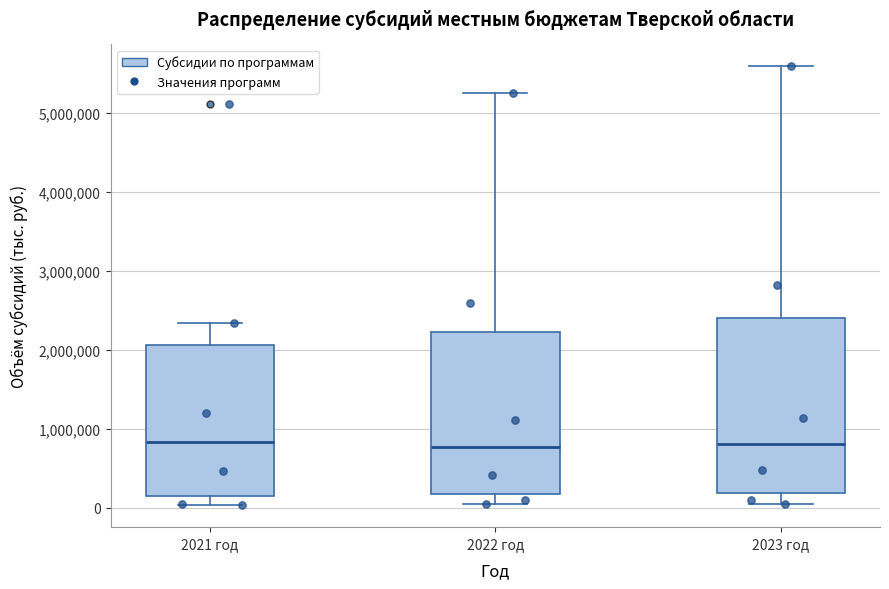

Reading left to right, transcribe this box plot: for each box, give where its median line is, the range the box spans, and where its two whiskers end, as read against the y-axis. The values are not printed on the chart, so give them approximately, as read against the axis.

2021 год: median 800000, box 100000 to 2100000, whiskers 0 to 2300000
2022 год: median 800000, box 200000 to 2200000, whiskers 0 to 5200000
2023 год: median 800000, box 200000 to 2400000, whiskers 0 to 5600000